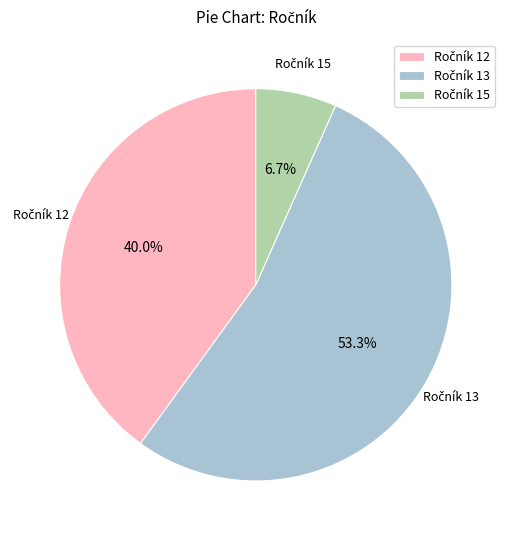

Is there any slice that represents more than half of the pie?

Yes